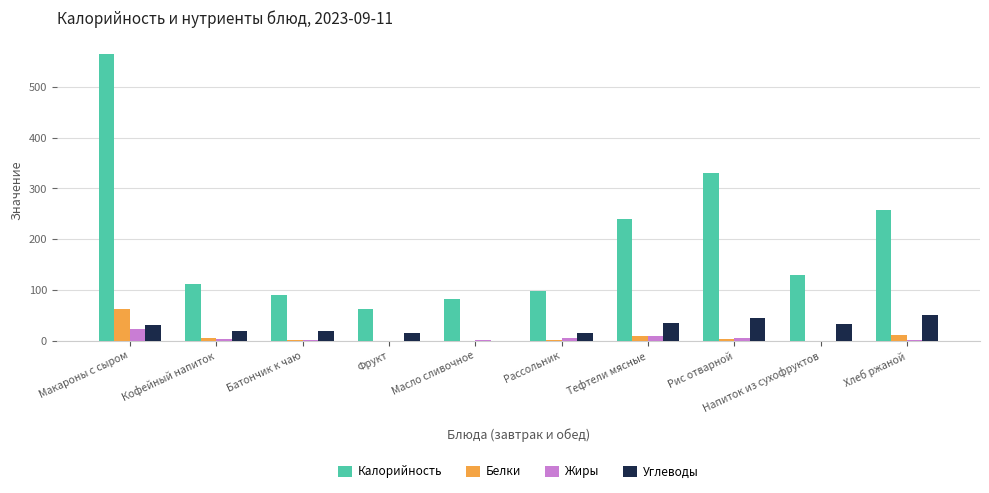

Where does the Белки series first go above 3?

Макароны с сыром